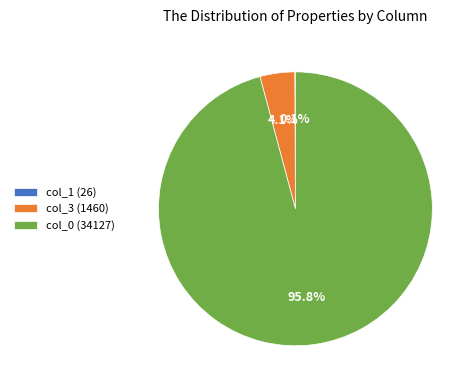

Is there any slice that represents more than half of the pie?

Yes